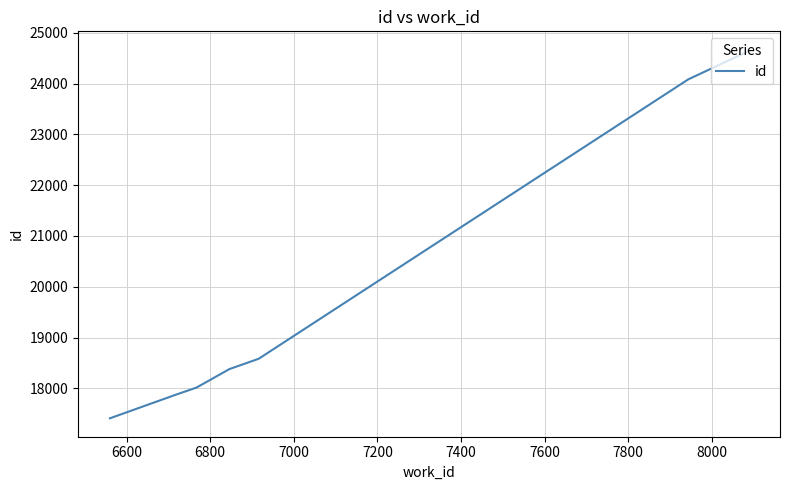

What is the sum of the values at 7000 and 6400?

35791